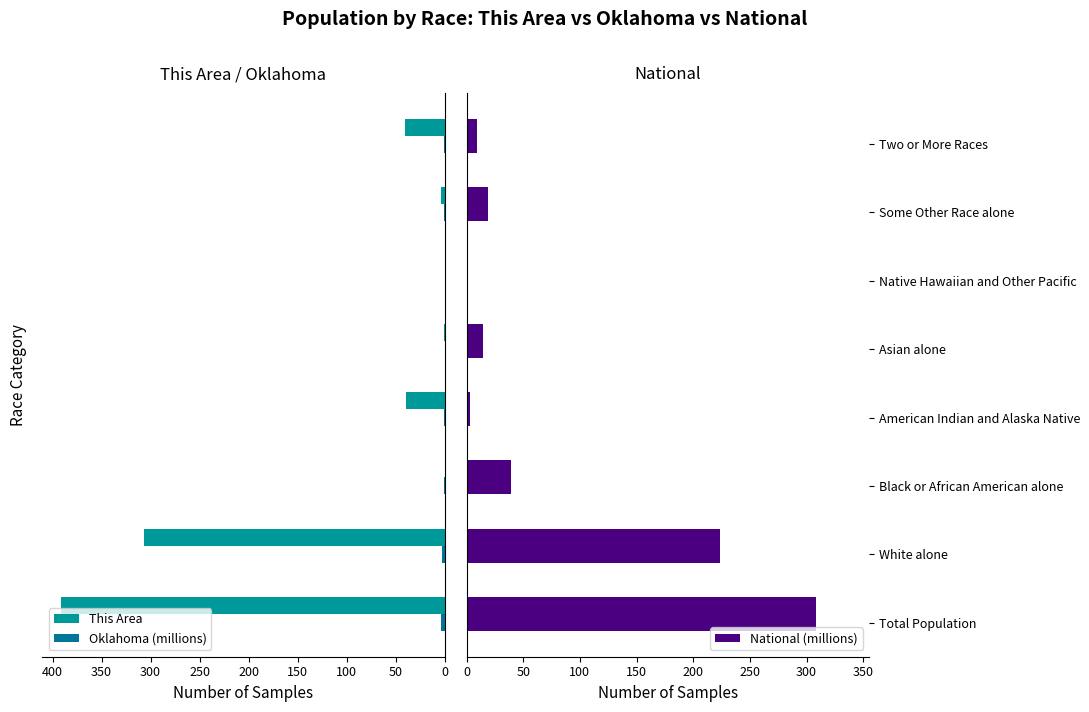

How many data points does each series have?

8